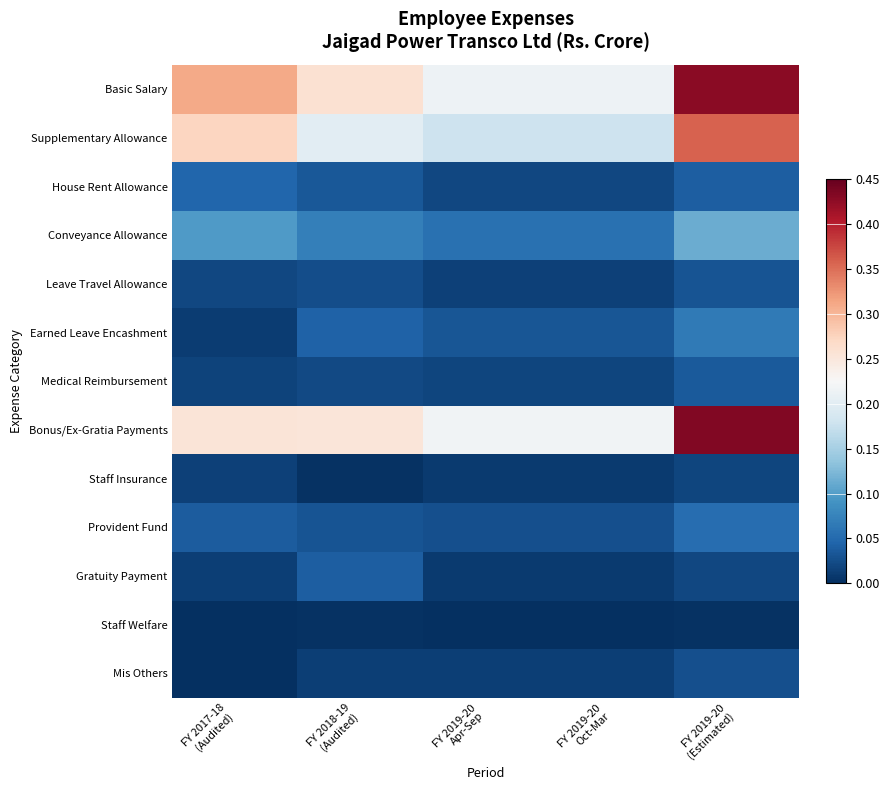

Rank the series by their maximum value, from highest to lowest.

Bonus/Ex-Gratia Payments, Basic Salary, Supplementary Allowance, Conveyance Allowance, Earned Leave Encashment, Provident Fund, House Rent Allowance, Gratuity Payment, Medical Reimbursement, Leave Travel Allowance, Mis Others, Staff Insurance, Staff Welfare